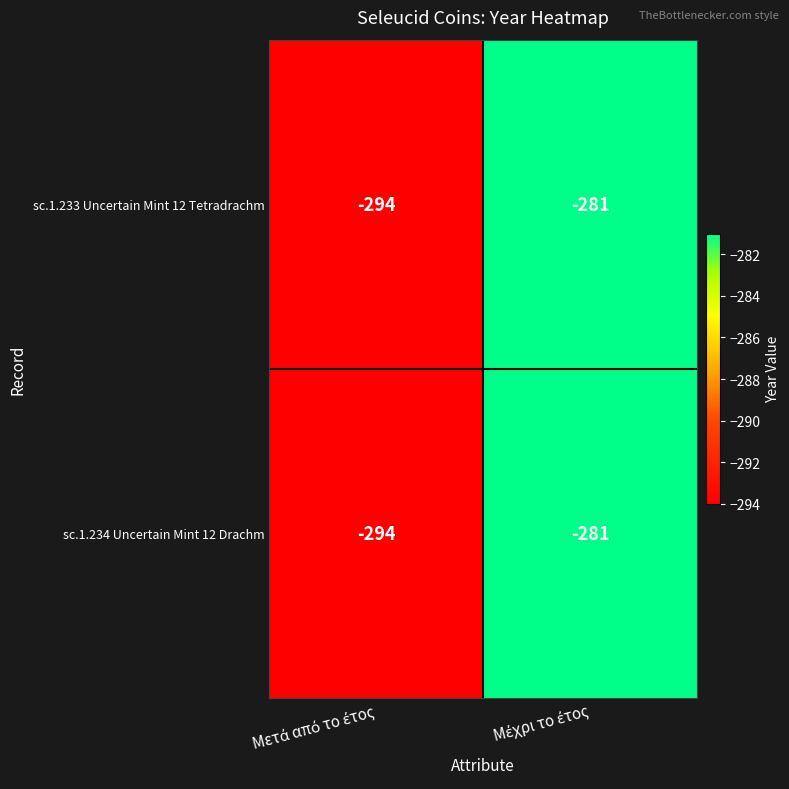

Reading left to right, extract all data points from this chart.

sc.1.233 Uncertain Mint 12 Tetradrachm: -294	-281
sc.1.234 Uncertain Mint 12 Drachm: -294	-281